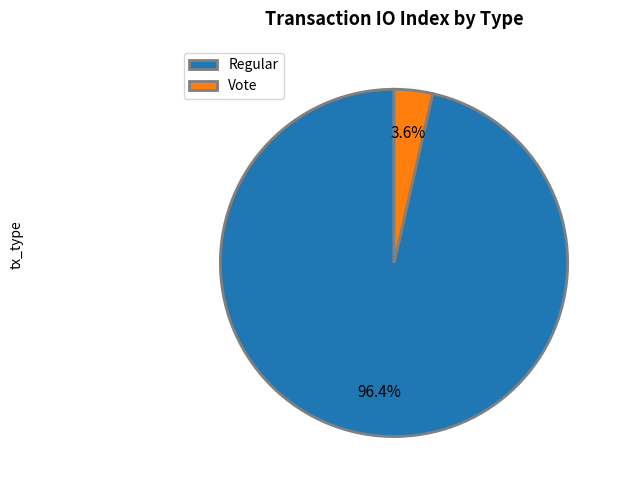

Between Regular and Vote, which is larger?

Regular